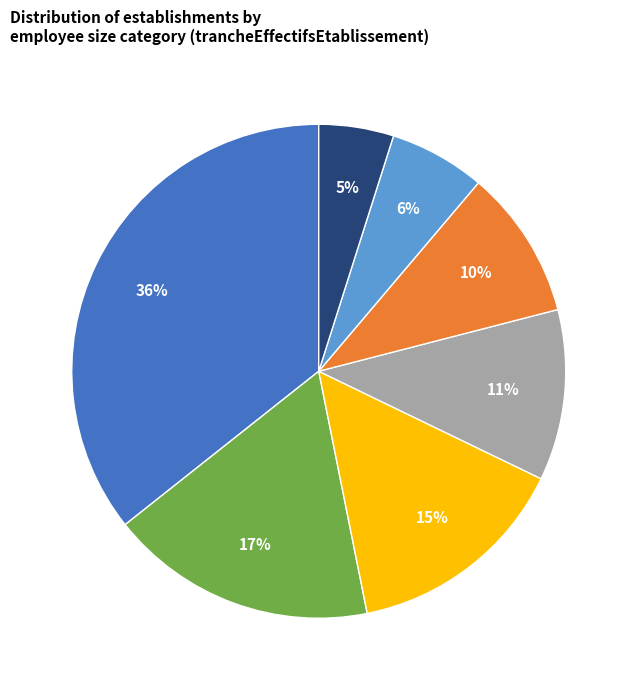

Between 11 and NN, which is larger?

NN